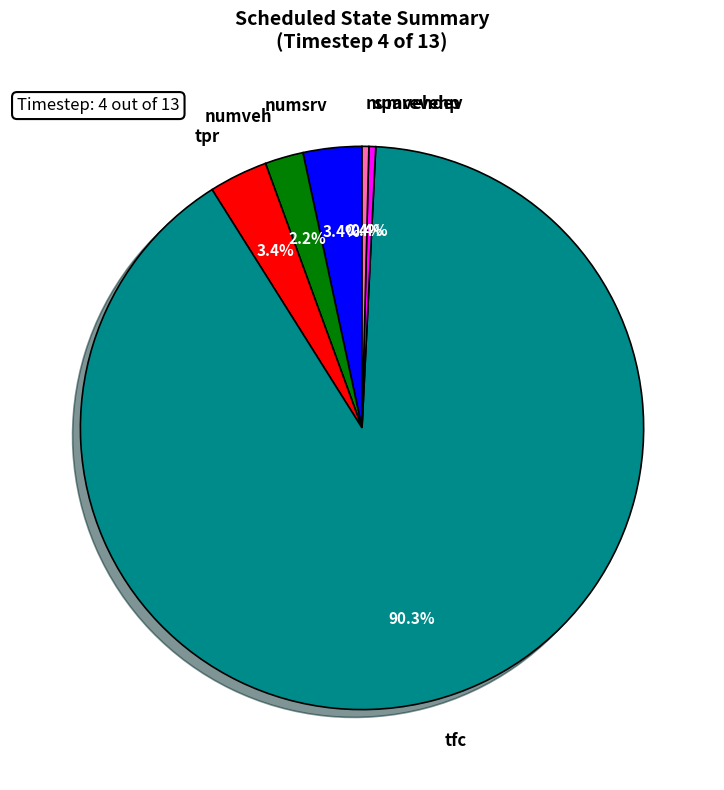

Which slice represents more than half of the pie?

tfc